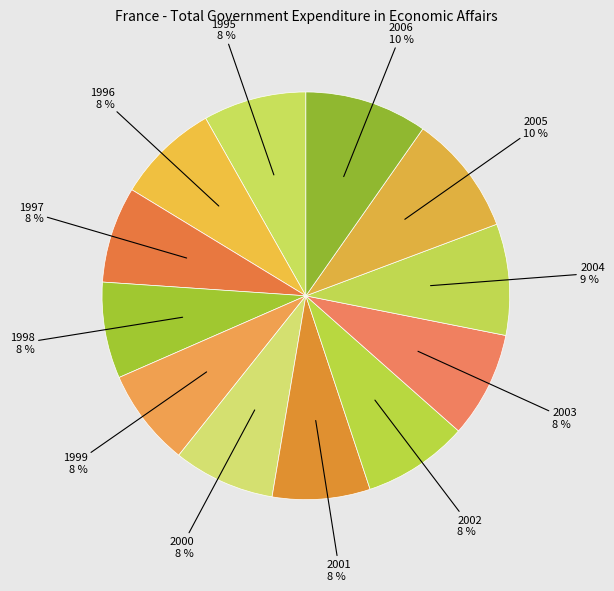

To the nearest percent, what is the average slice percentage?

8%